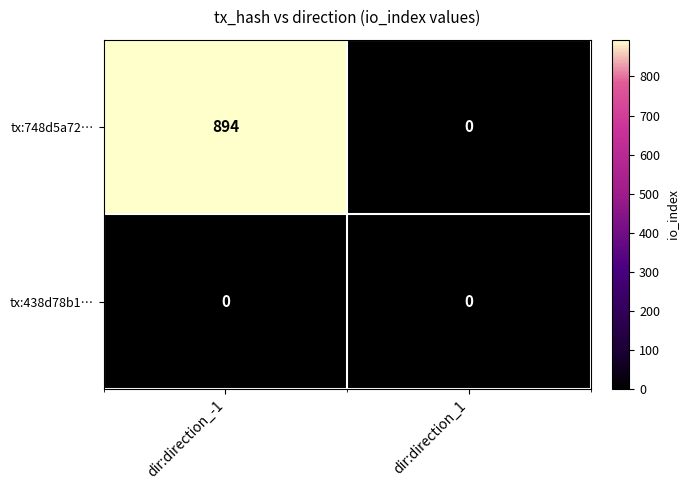

Reading right to left, transcribe all the data shown in this chart.

tx:748d5a72…: dir:direction_1=0	dir:direction_-1=894
tx:438d78b1…: dir:direction_1=0	dir:direction_-1=0